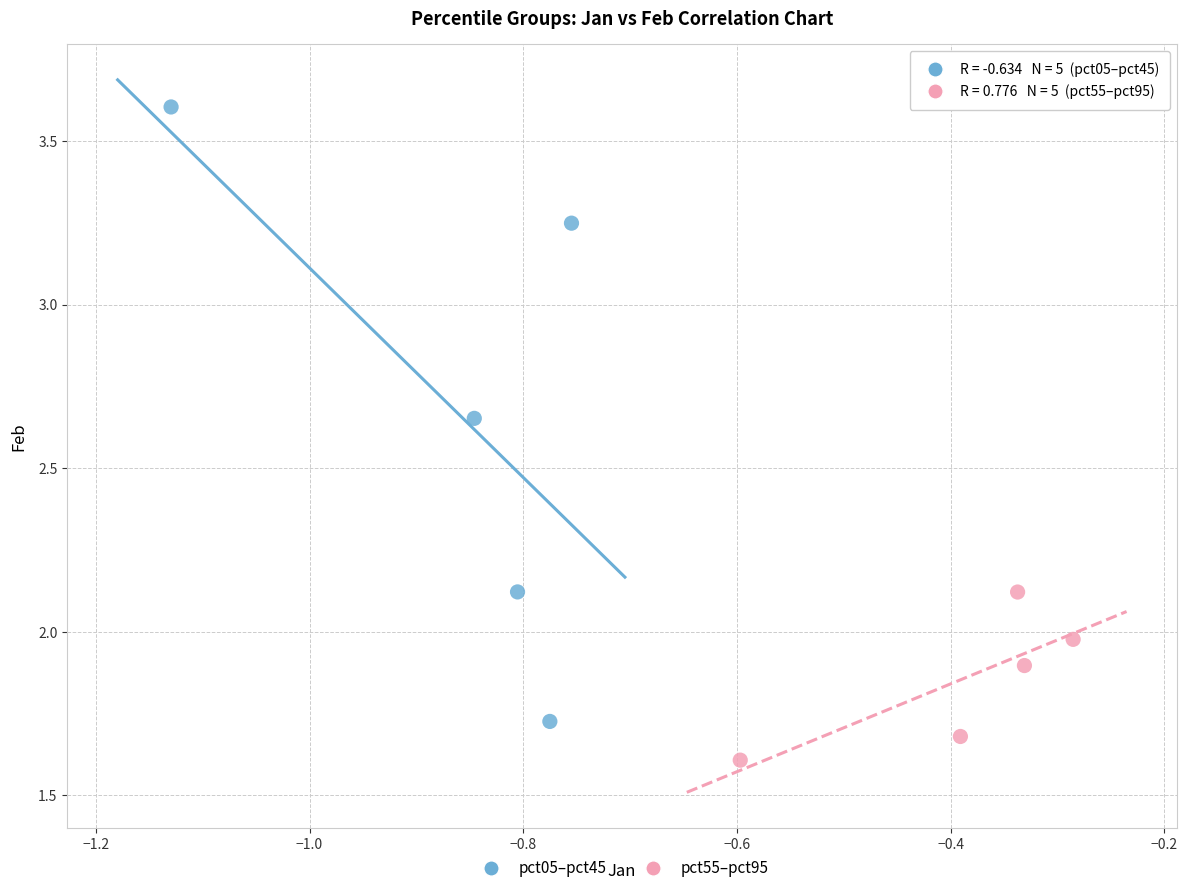

Which series has the largest Y range (max minus min)?

pct05–pct45